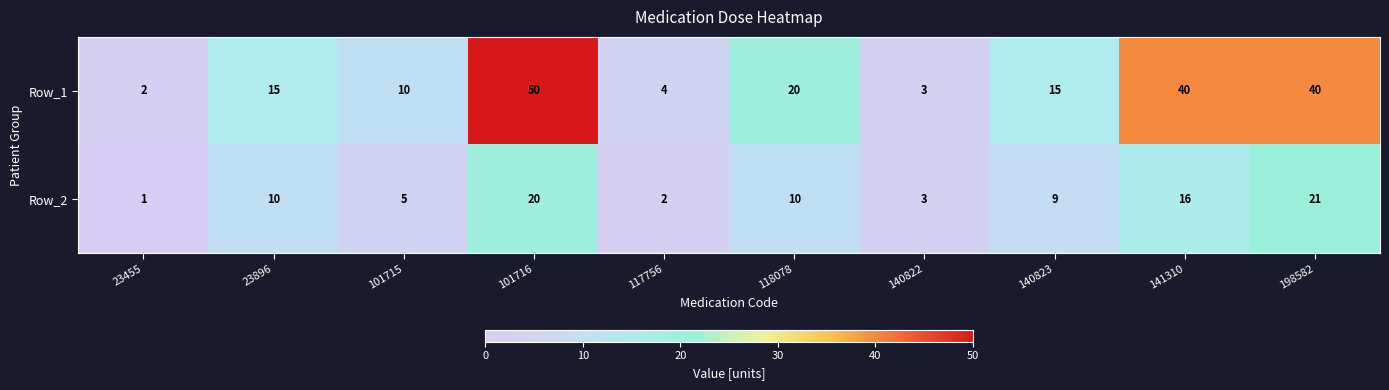

Between 117756 and 118078, which series saw the biggest shift?

Row_1